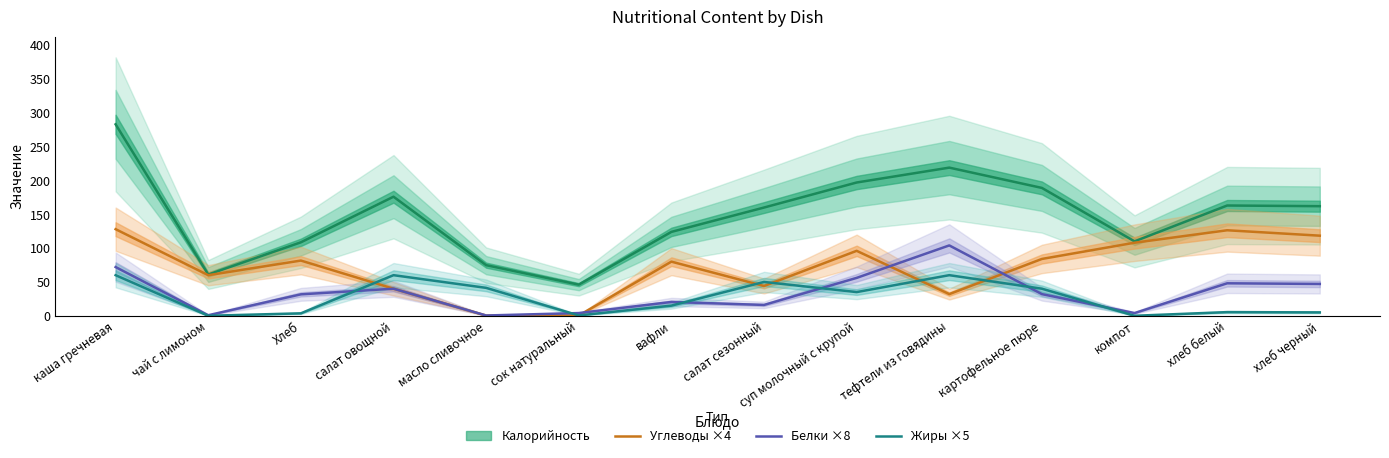

The value of Углеводы ×4 at каша гречневая is 128.0. True or false?

True